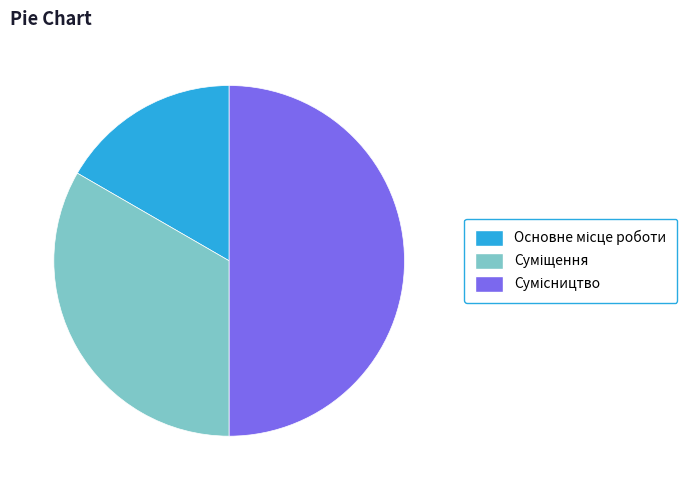

To the nearest percent, what is the combined percentage of Суміщення and Сумісництво?

83%